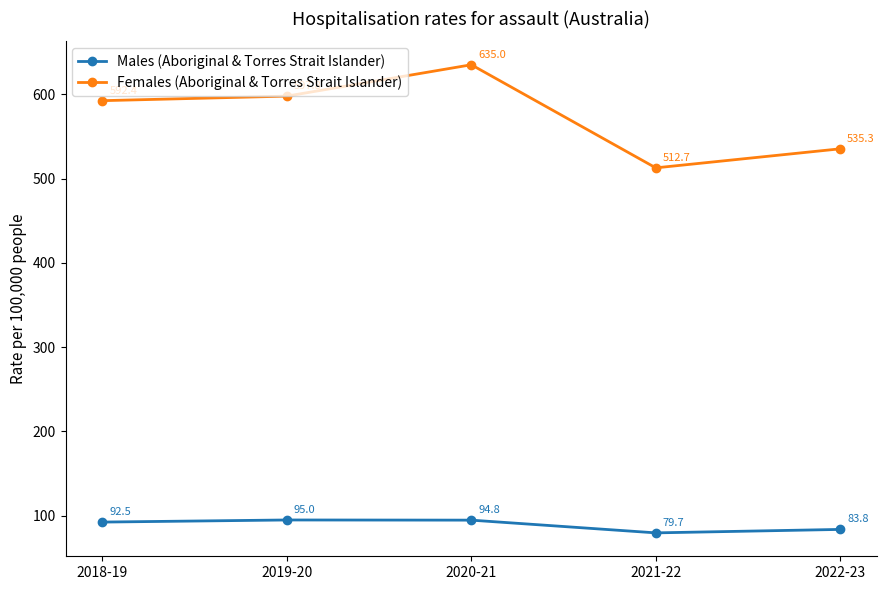

What is the label of the 2nd point from the right?

2021-22